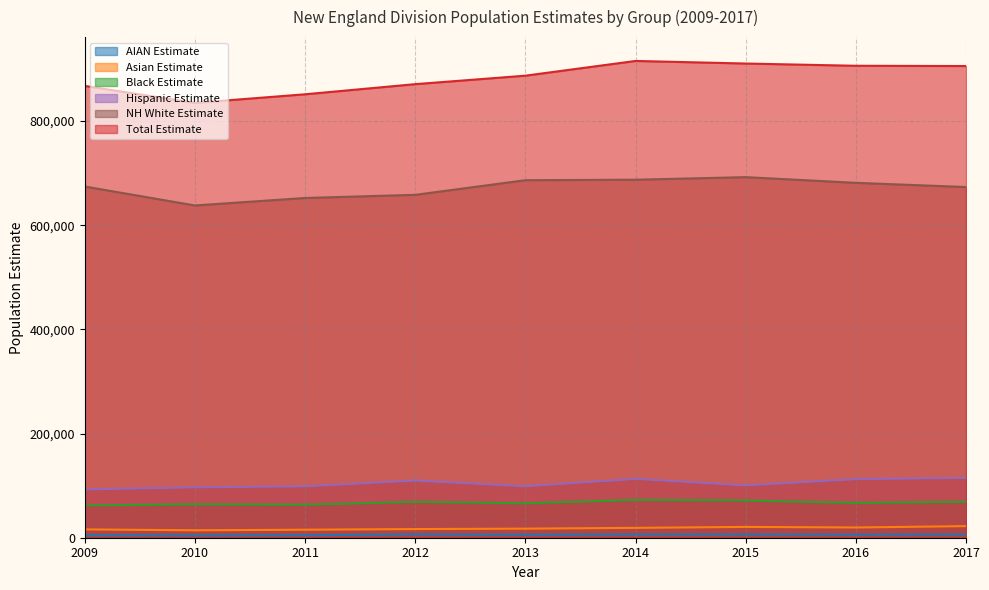

Is it true that hisp_est equals 100582 at 2015?

True